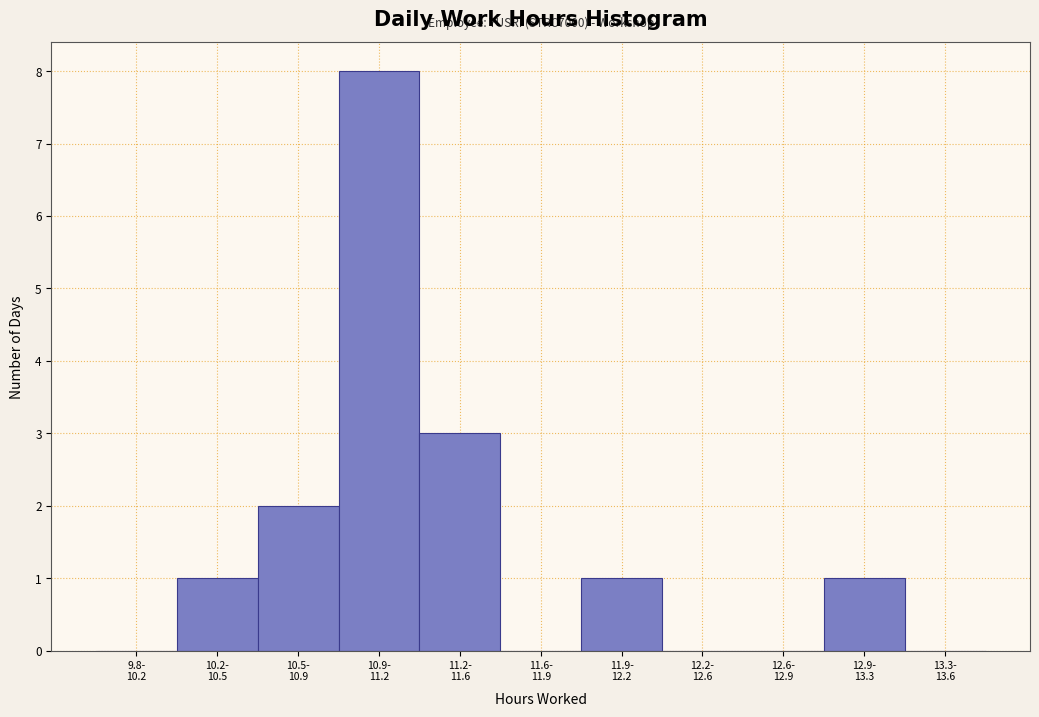

What is the maximum value shown in the chart?

8